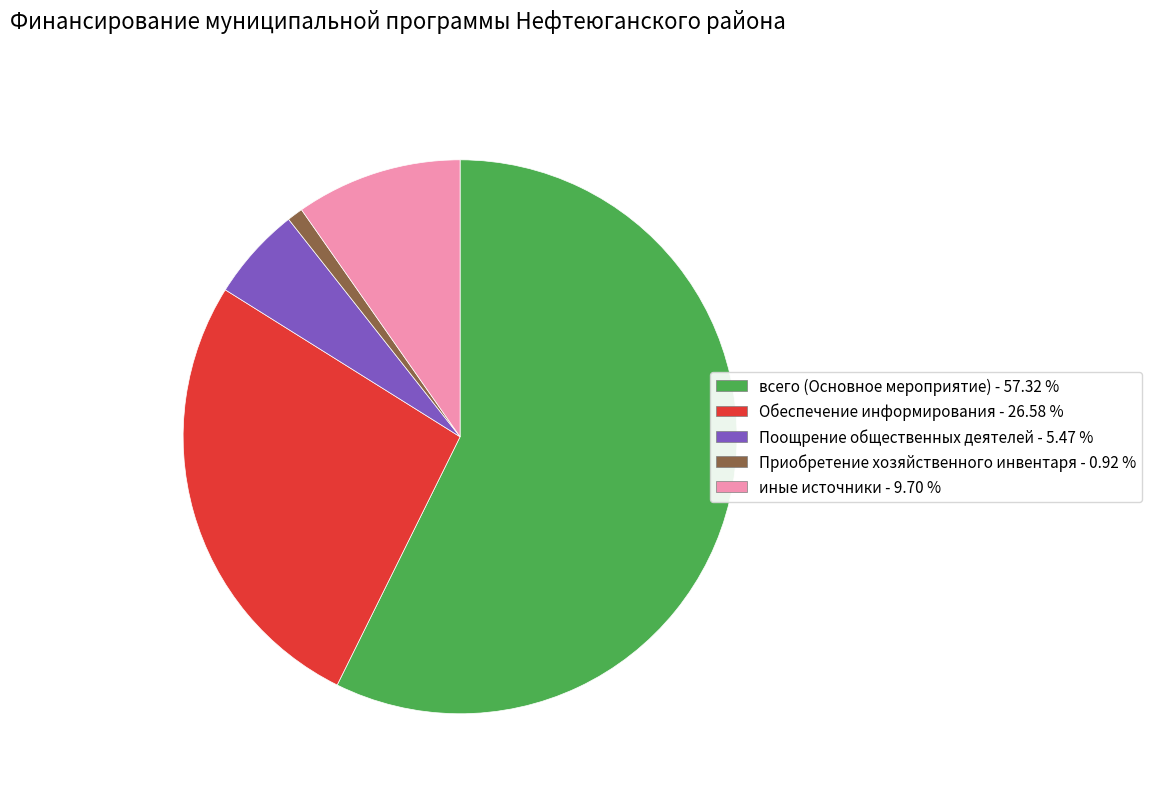

Is всего (Основное мероприятие) the majority of the pie?

Yes